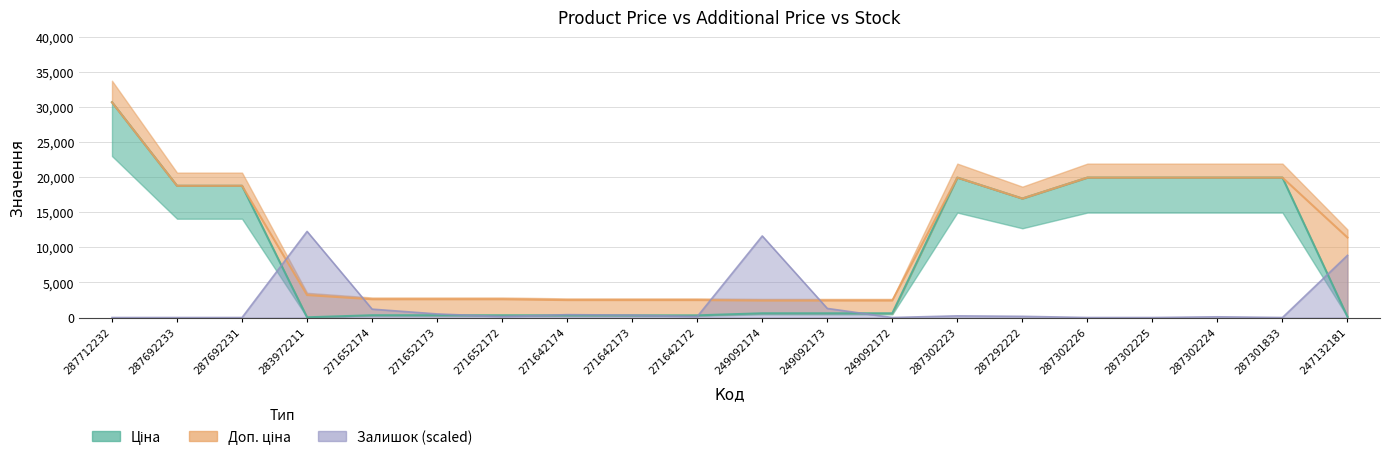

Reading left to right, list all the values displayed in this chart.

Ціна: 287712232=30717.1	287692233=18796.8	287692231=18796.8	283972211=32.0	271652174=324.8	271652173=324.8	271652172=324.8	271642174=310.3	271642173=310.3	271642172=310.3	249092174=603.7	249092173=603.7	249092172=603.7	287302223=19964.2	287292222=16976.3	287302226=19964.2	287302225=19964.2	287302224=19964.2	287301833=19964.2	247132181=114.1
Доп. ціна: 287712232=30717.1	287692233=18796.8	287692231=18796.8	283972211=3205.0	271652174=2598.3	271652173=2598.3	271652172=2598.3	271642174=2482.4	271642173=2482.4	271642172=2482.4	249092174=2414.8	249092173=2414.8	249092172=2414.8	287302223=19964.2	287292222=16976.3	287302226=19964.2	287302225=19964.2	287302224=19964.2	287301833=19964.2	247132181=11410.0
Залишок: 287712232=0.0	287692233=0.0	287692231=0.0	283972211=12286.9	271652174=1194.6	271652173=512.0	271652172=136.5	271642174=409.6	271642173=341.3	271642172=136.5	249092174=11638.4	249092173=1296.9	249092172=0.0	287302223=238.9	287292222=170.7	287302226=0.0	287302225=0.0	287302224=102.4	287301833=0.0	247132181=8873.8